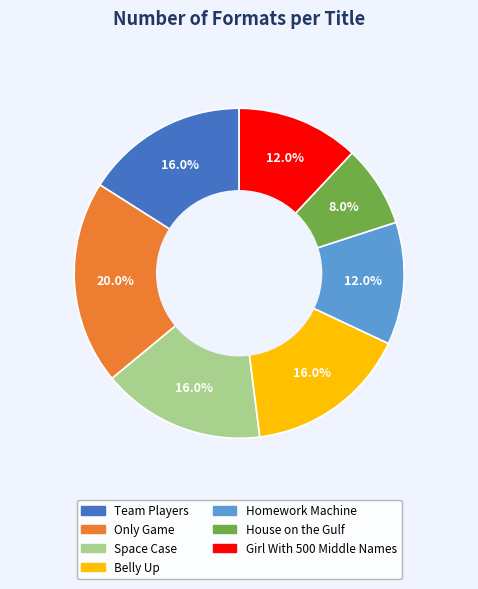

Count the number of slices in the pie.

7